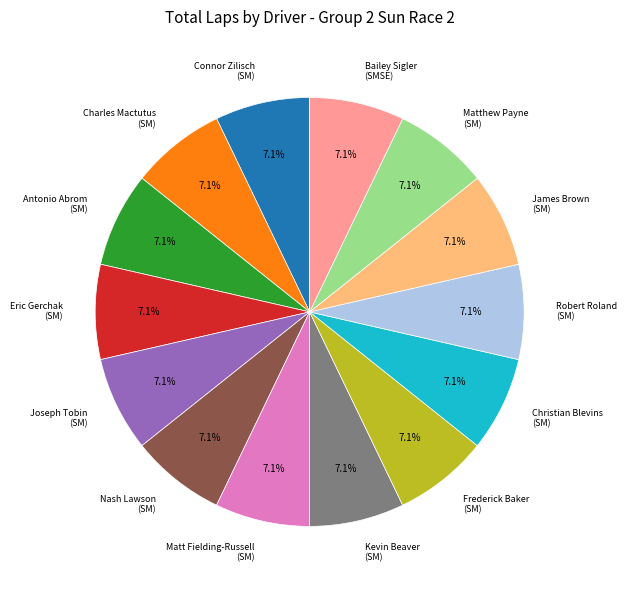

Does any single category account for the majority?

No